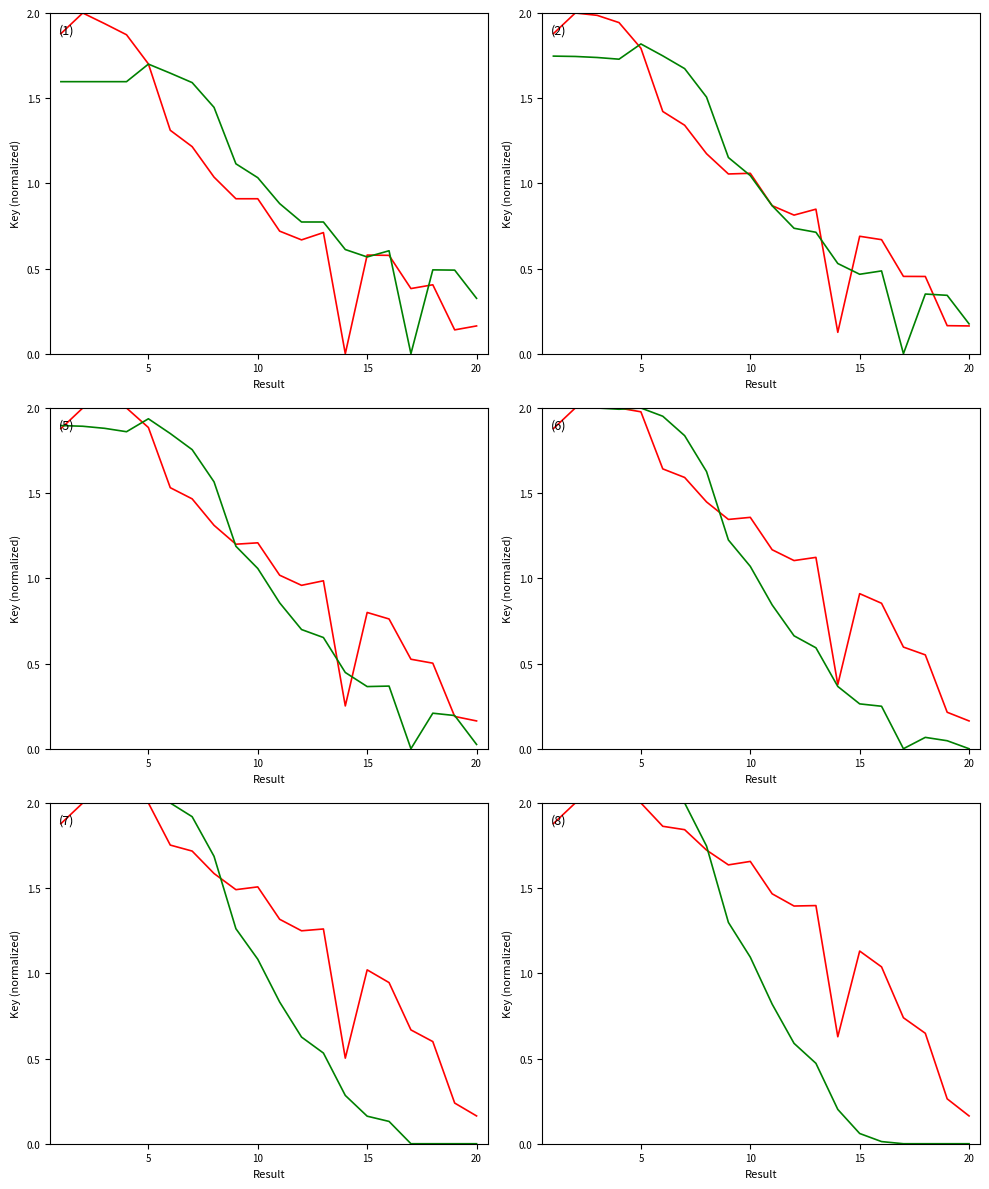

Which series ends up on top after the final intersection of Series 2 and Series 1?

Series 1